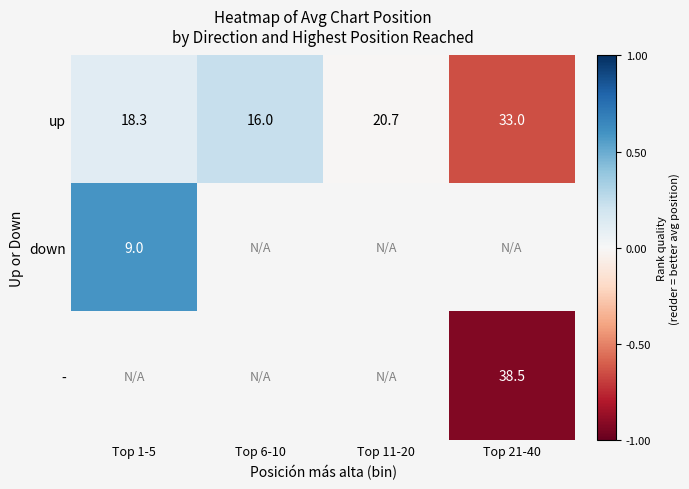

Which category has the lowest value across all series?

Top 21-40